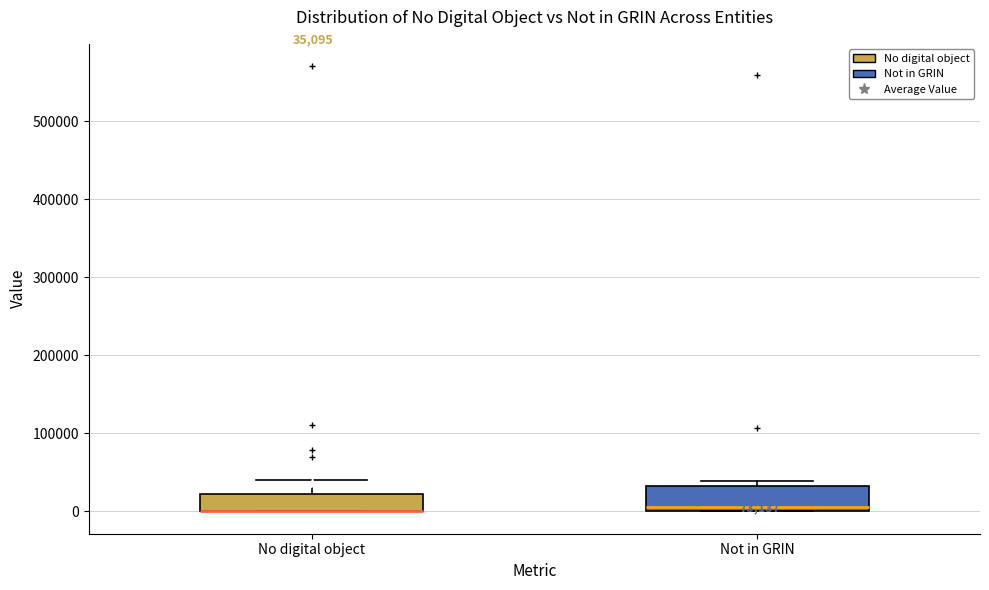

Comparing the boxes themselves (not the whiskers), which one is the tallest?

Not in GRIN